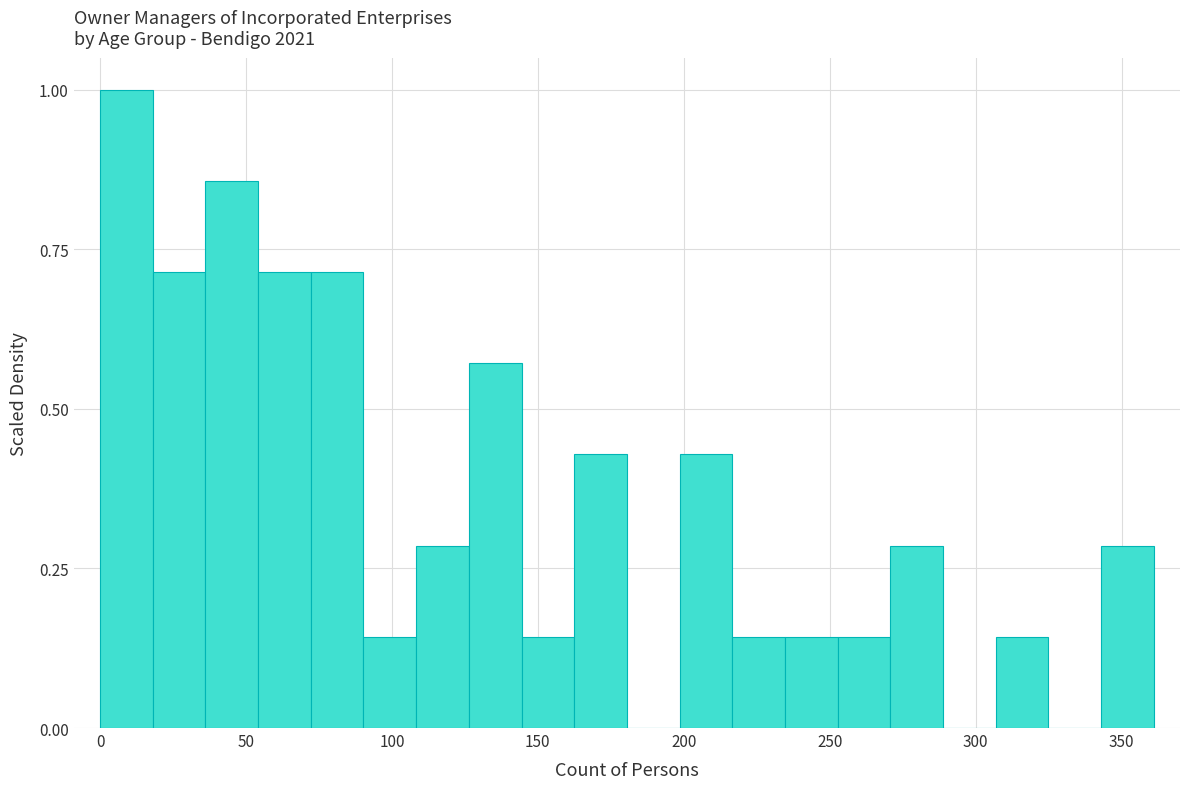

Around what value on the x-axis is the tallest bar? Give the approximate position of its centre, as read against the axis.

10